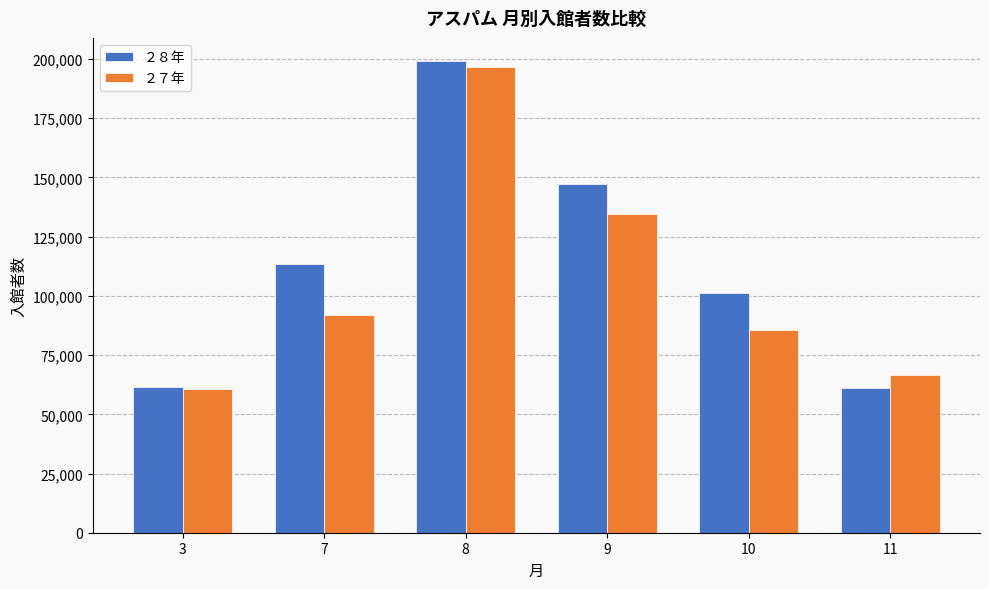

At 9, list the series in order from largest to smallest.

２８年, ２７年